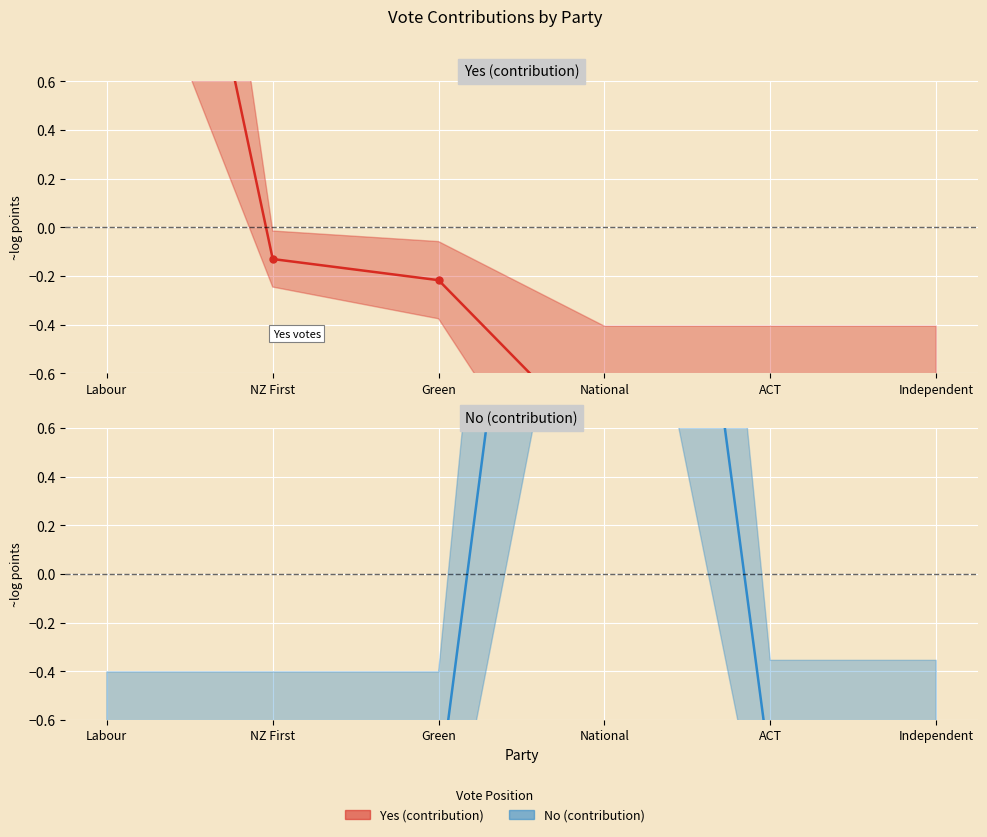

At which label does Yes (contribution) mean reach its peak?

Labour